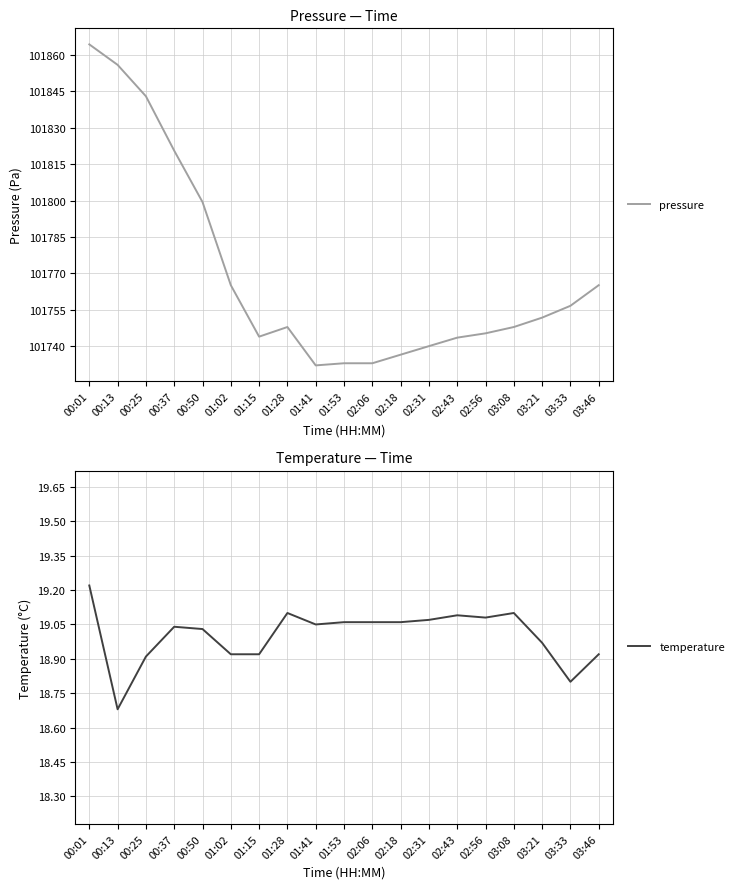

In pressure, how many points are lower than both neighbors (excluding endpoints)?

2